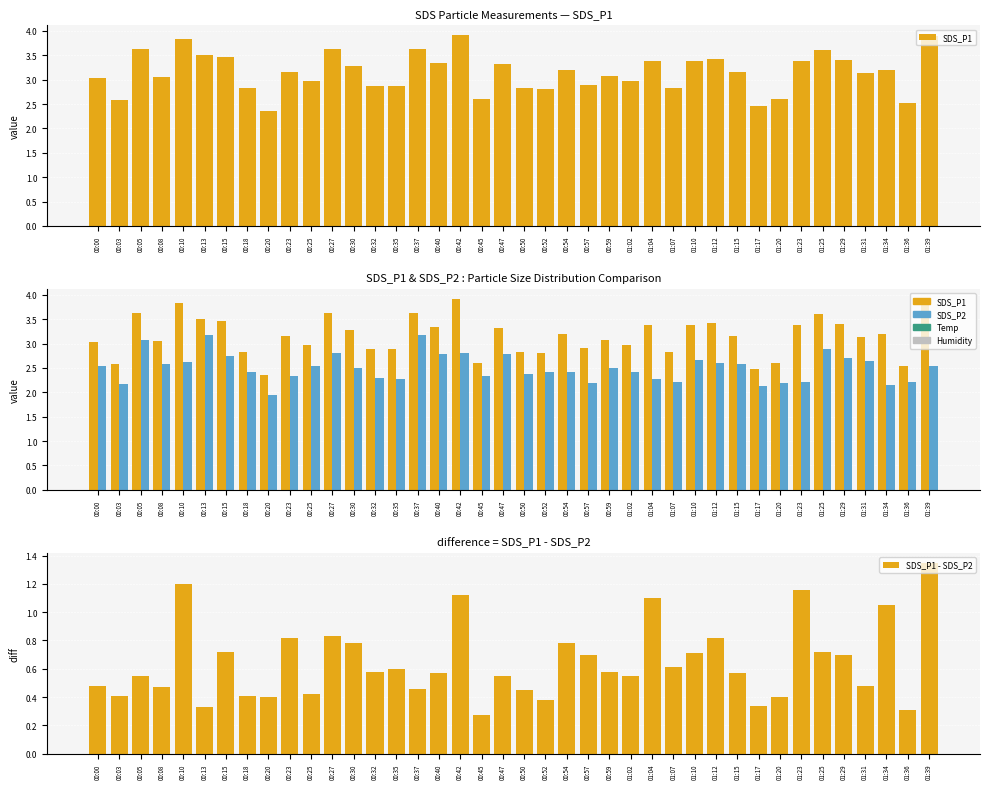

What is the sum of the SDS_P1 values at 00:23 and 01:29?

6.5